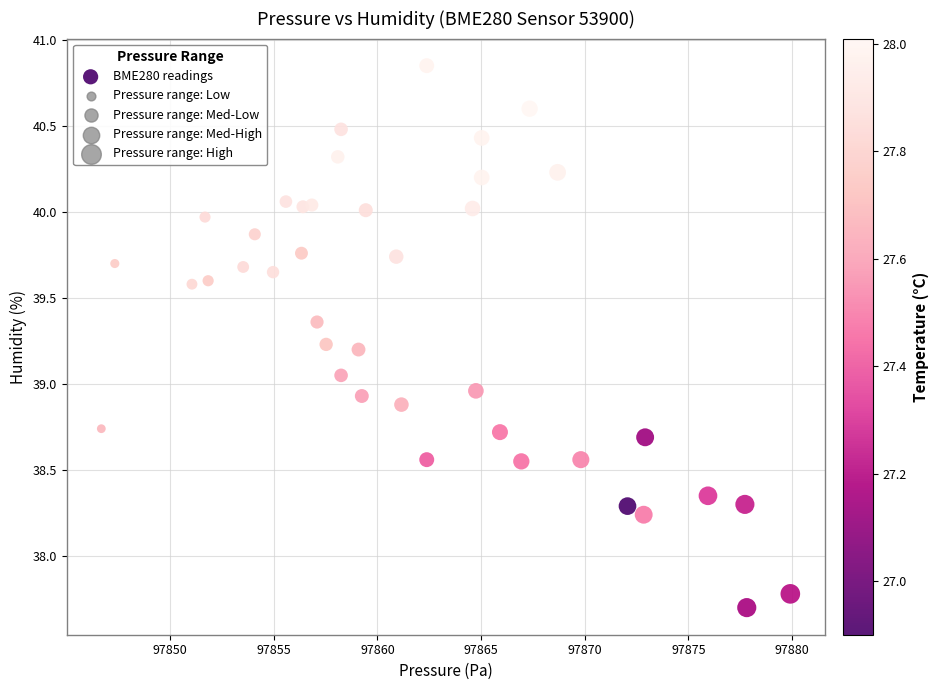

What is the range of X values (max minus min)?

33.2